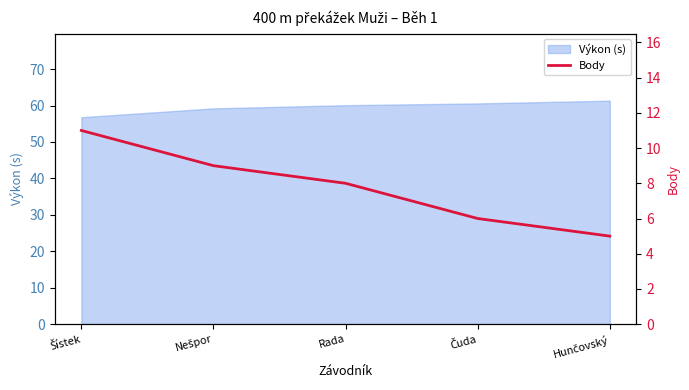

What is the approximate value of Výkon (s) at Rada?

60.1